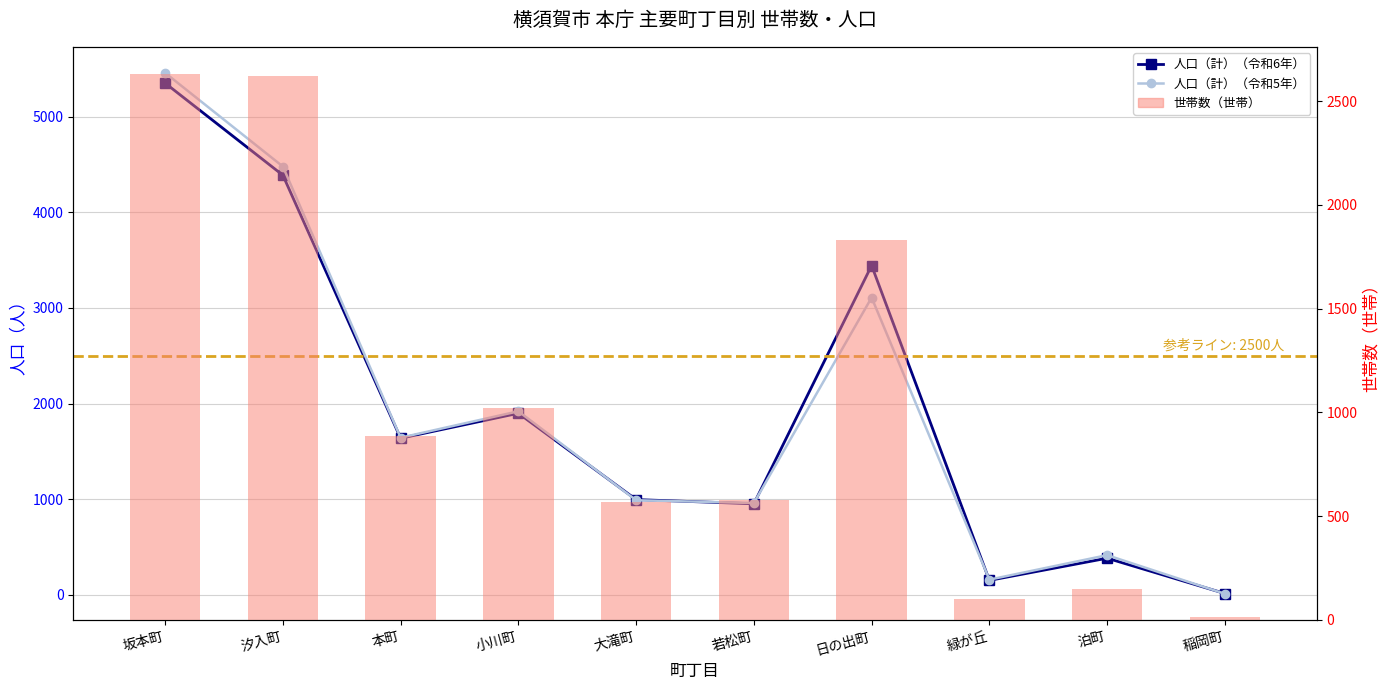

Is it true that 人口（計）（令和6年） equals 8096 at 坂本町?

False